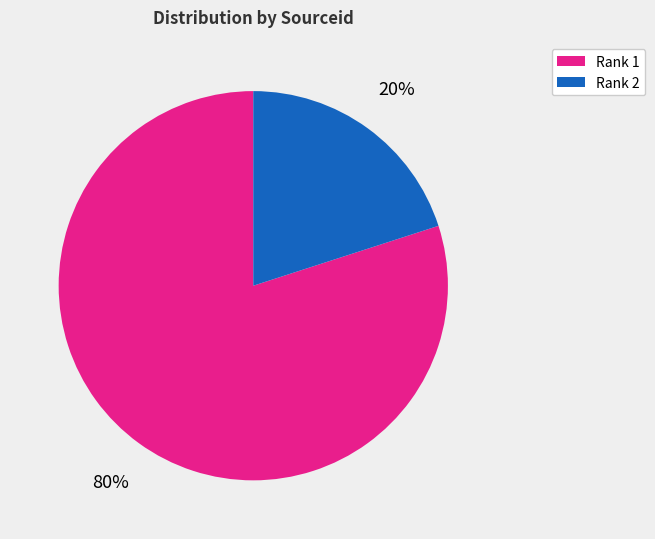

To the nearest percent, what is the average slice percentage?

50%